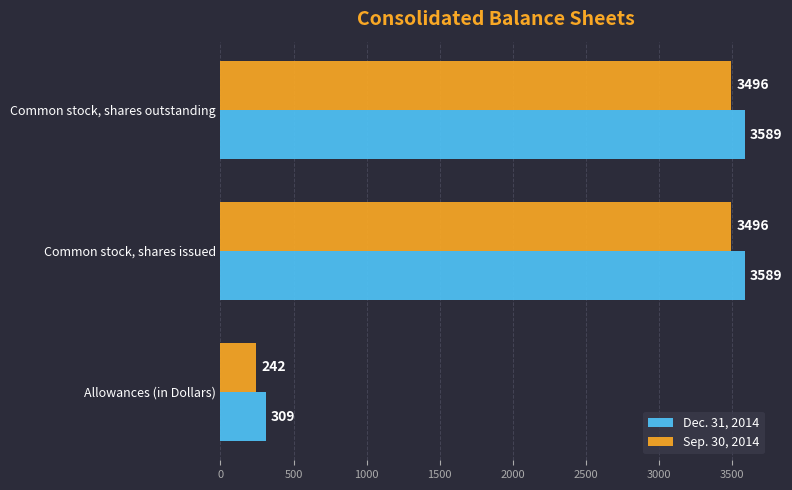

What is the maximum value shown in the chart?

3589